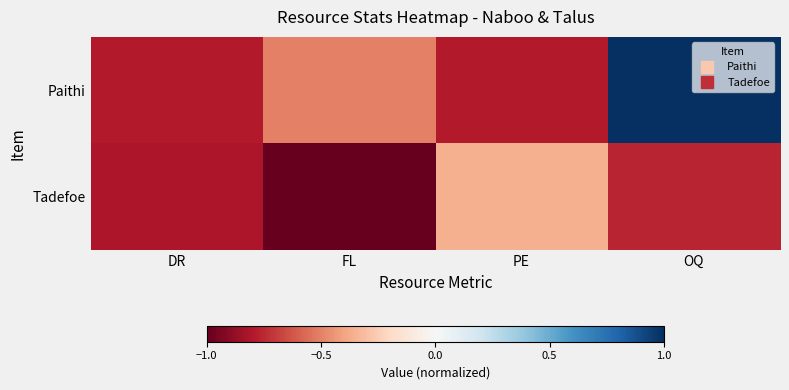

Reading left to right, transcribe all the data shown in this chart.

Paithi: DR=-0.8	FL=-0.5	PE=-0.8	OQ=1.0
Tadefoe: DR=-0.8	FL=-1.0	PE=-0.4	OQ=-0.8